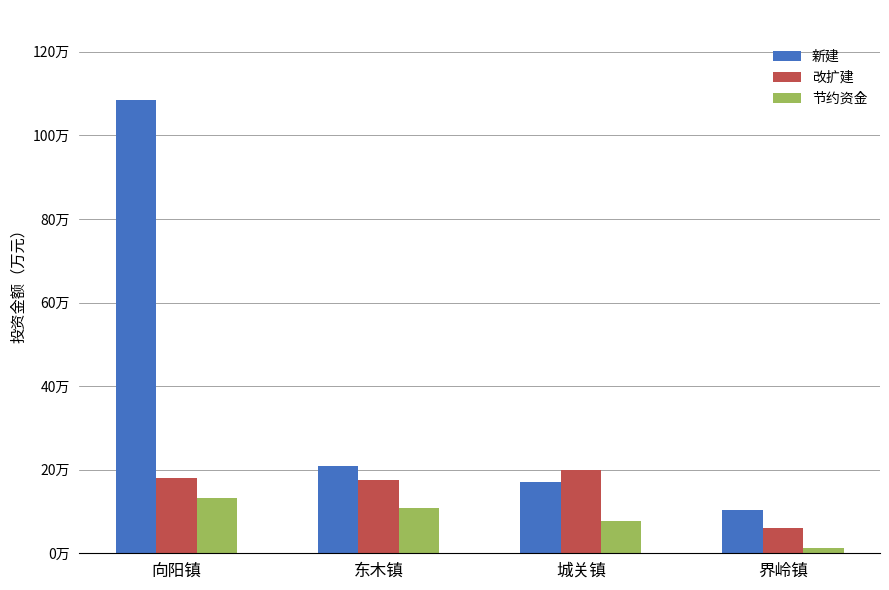

Is it true that 节约资金 equals 132910.1 at 向阳镇?

True